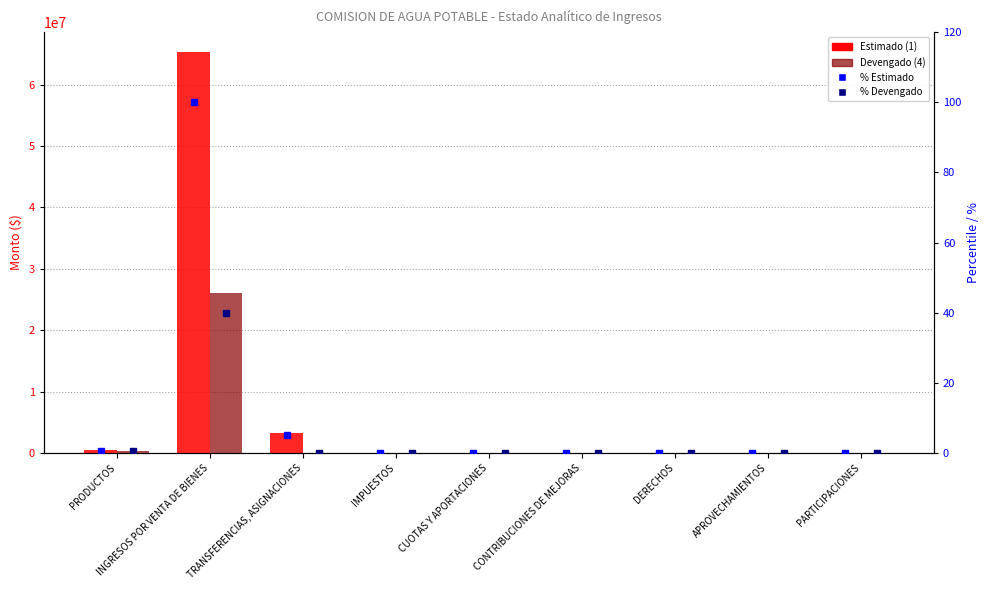

The % Estimado series shows 5.0 at TRANSFERENCIAS, ASIGNACIONES. True or false?

True